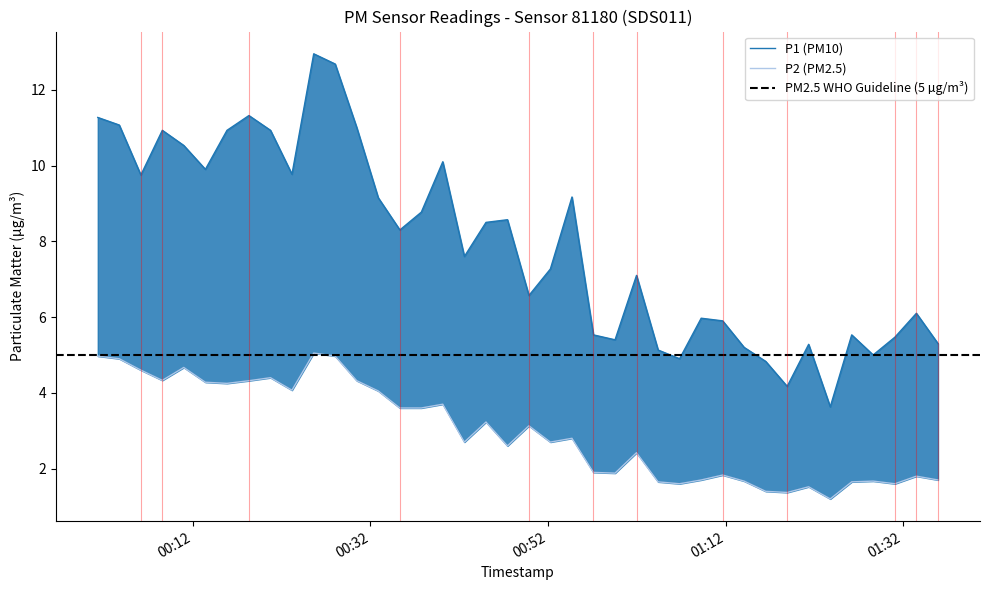

What is the minimum value shown in the chart?

1.2